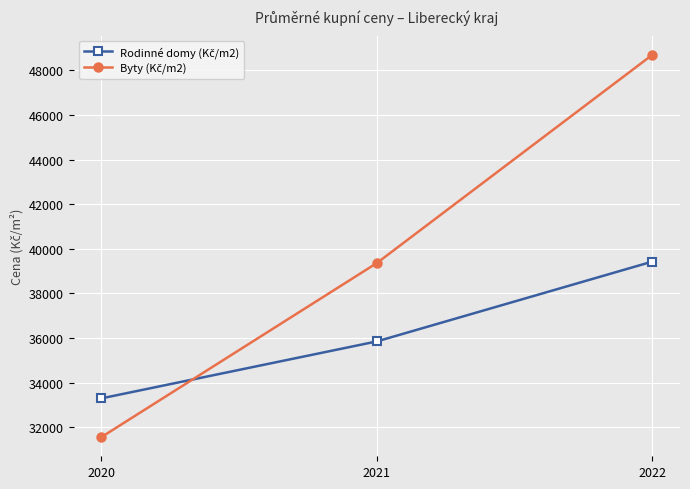

What is the difference between the highest and lowest values at 2022?

9267